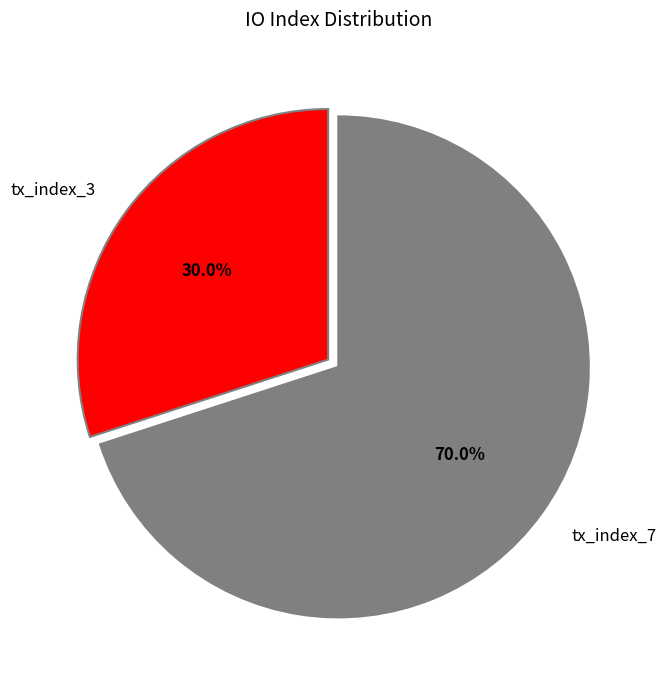

What is the largest slice in the pie chart?

tx_index_7